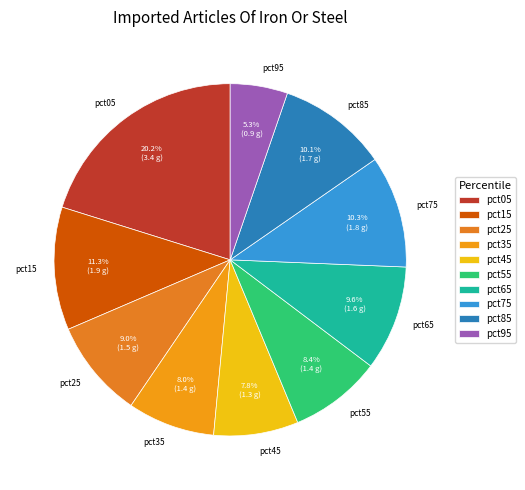

What percentage do pct95 and pct75 together represent?

15.6%